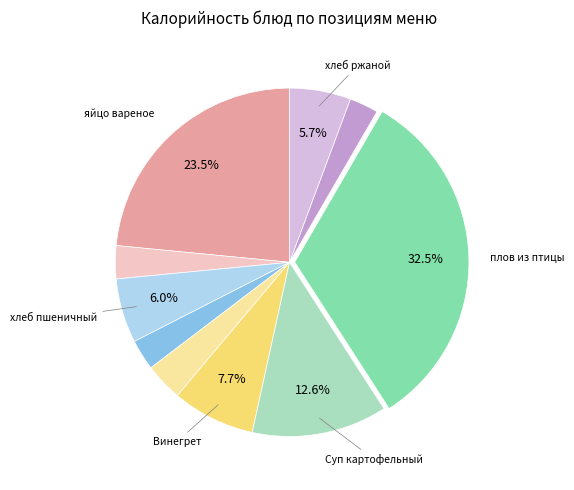

Does any single category account for the majority?

No